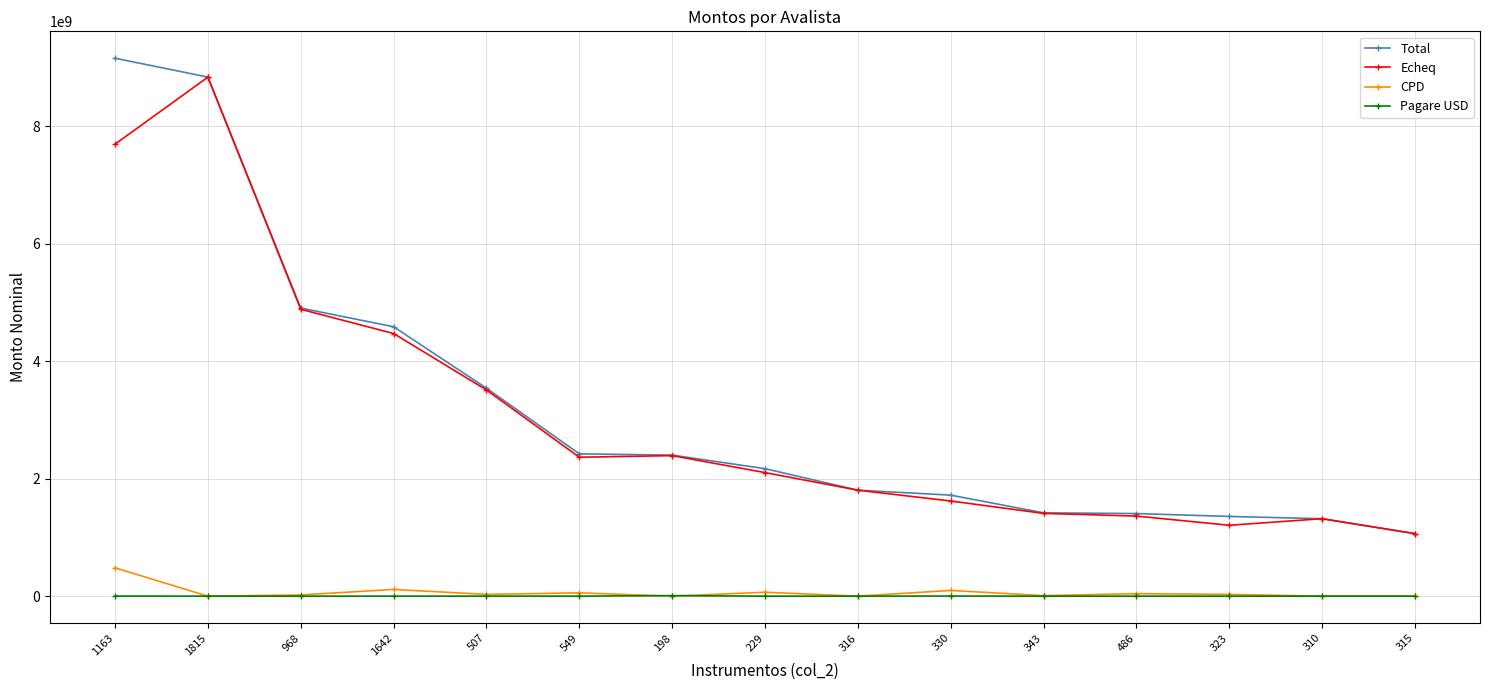

What is the label of the 6th point from the left?

549